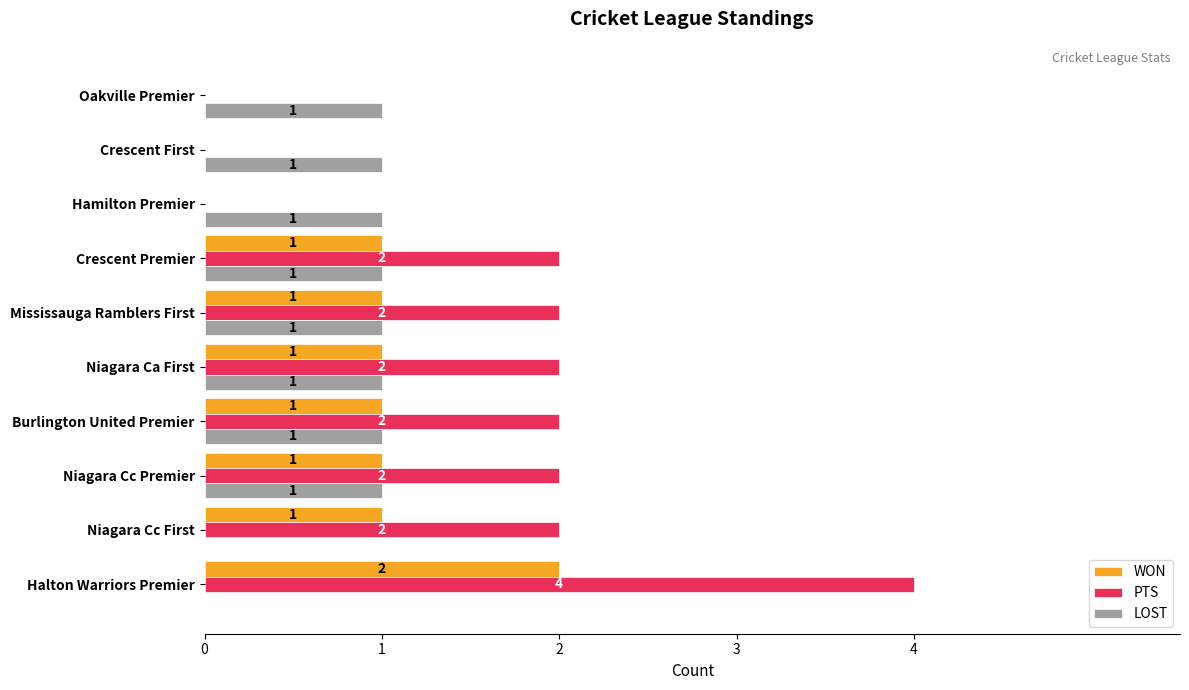

Which series has the largest total across all categories?

PTS